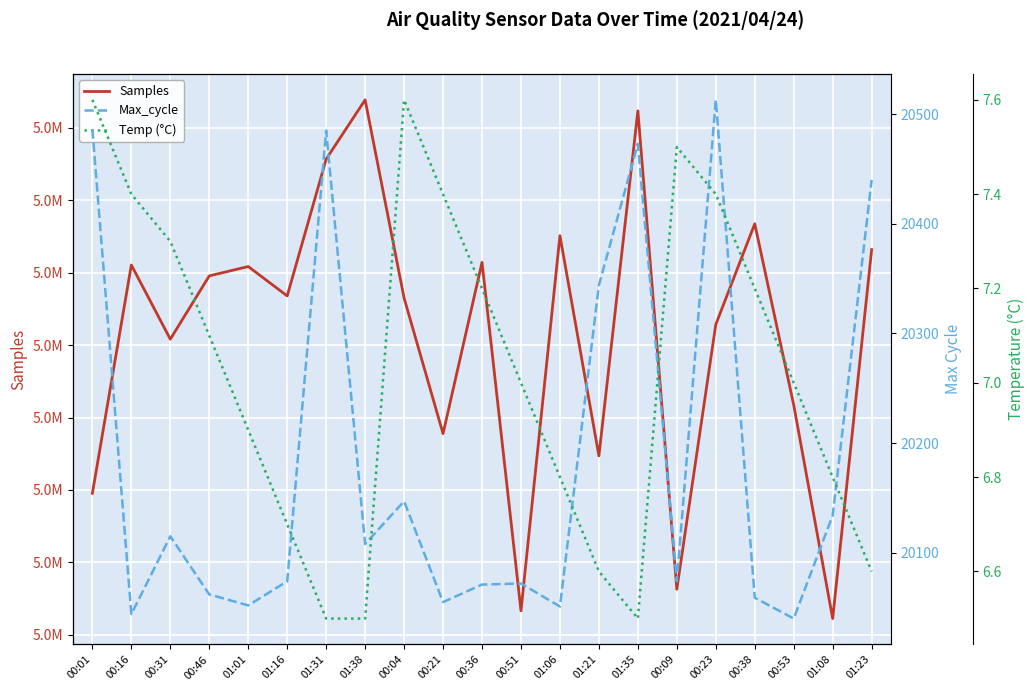

Is it true that Samples equals 2362109.7 at 00:53?

False